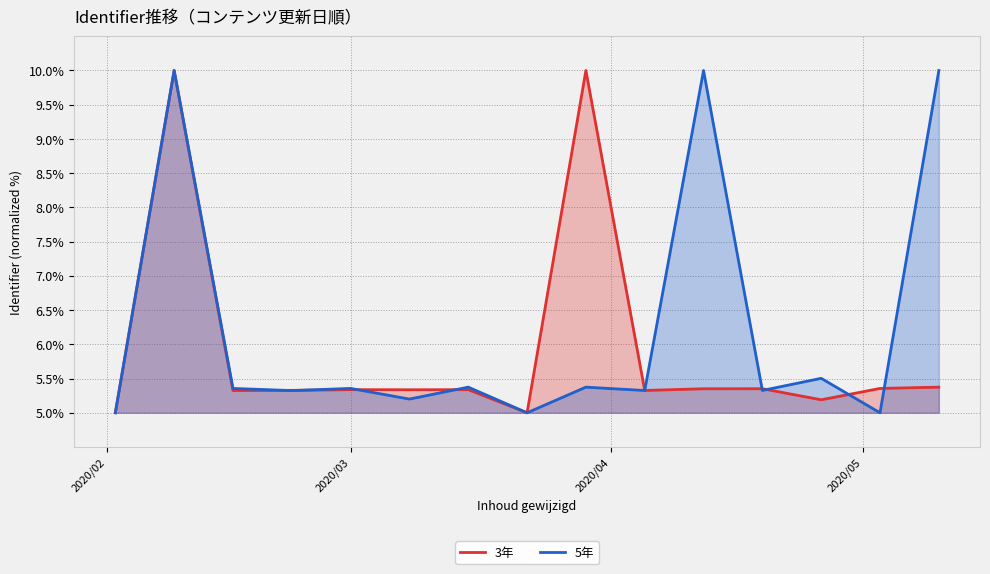

True or false: 3年 and 5年 cross at least once.

True